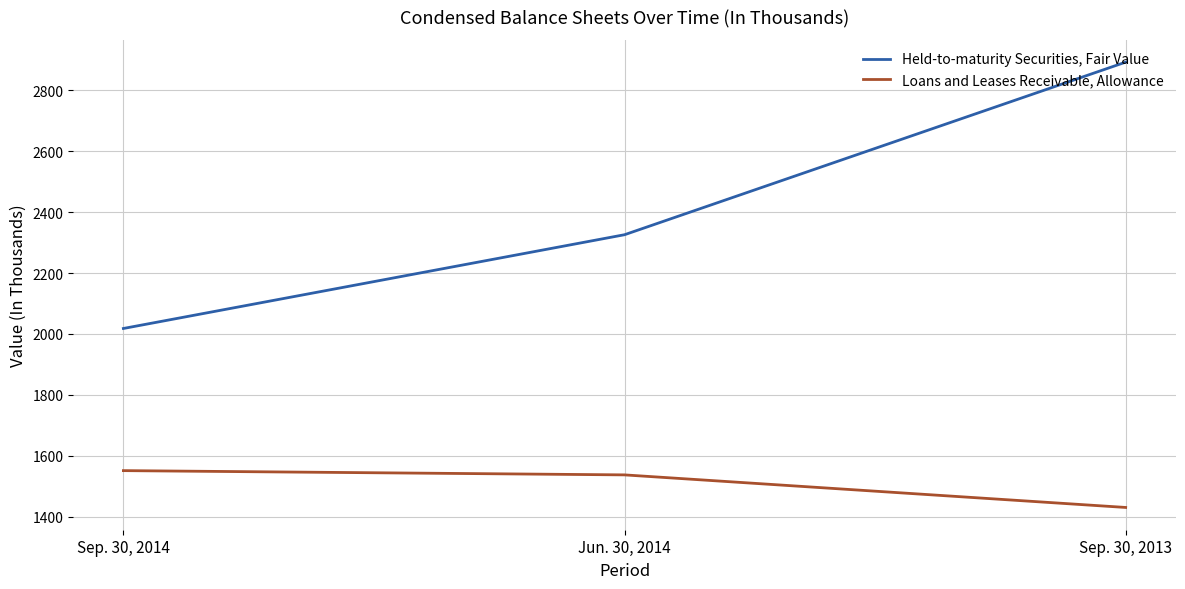

What is the sum of all Loans and Leases Receivable, Allowance values?

4518